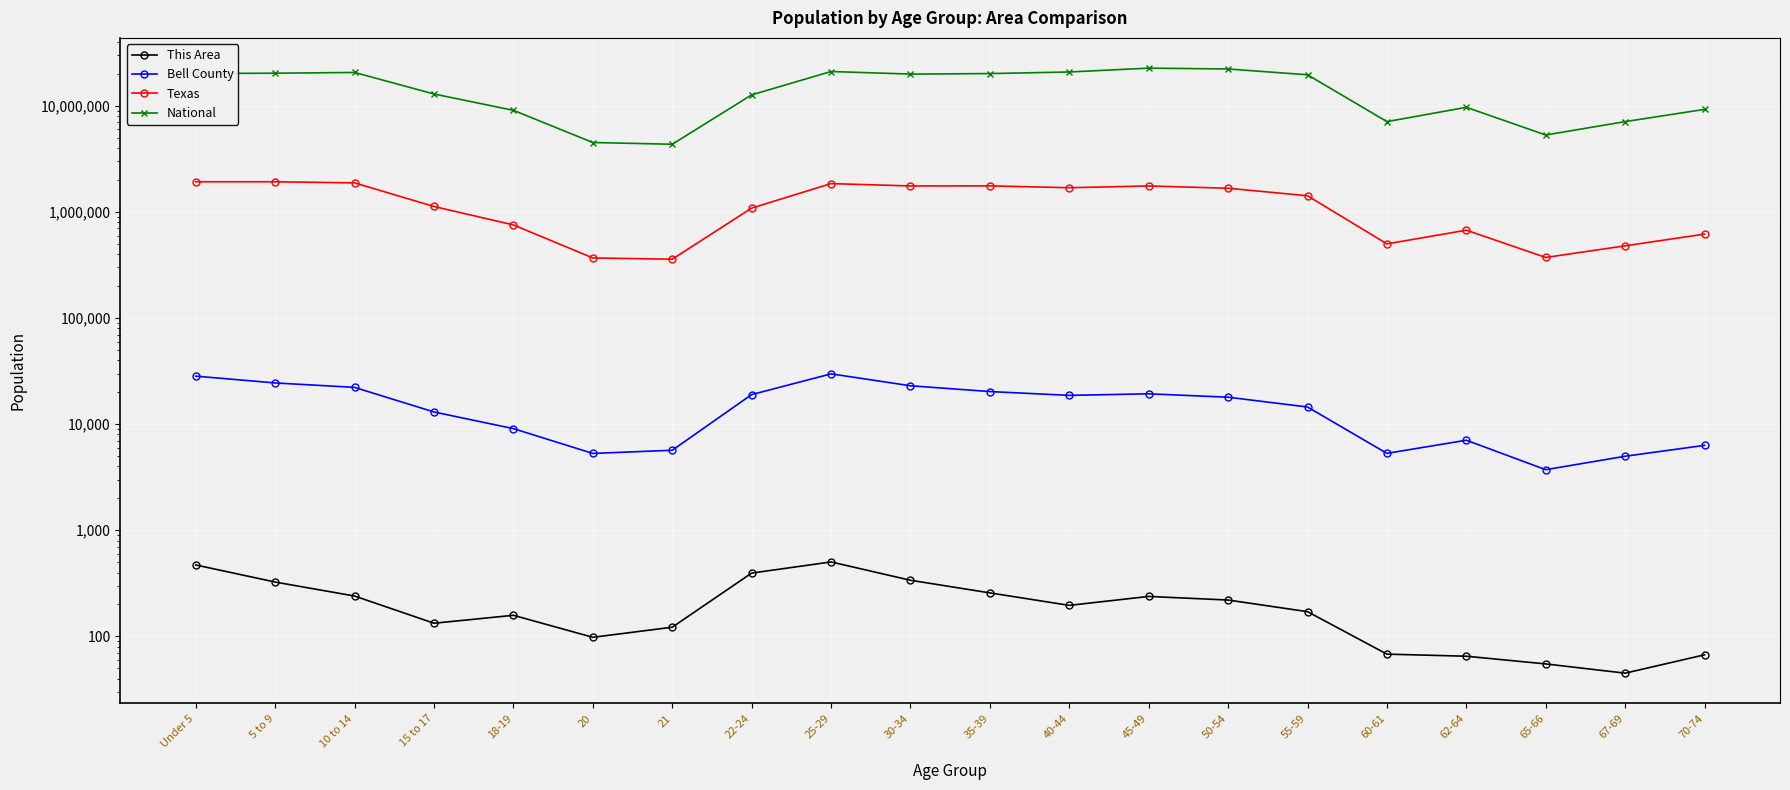

True or false: Texas and National intersect in this chart.

False